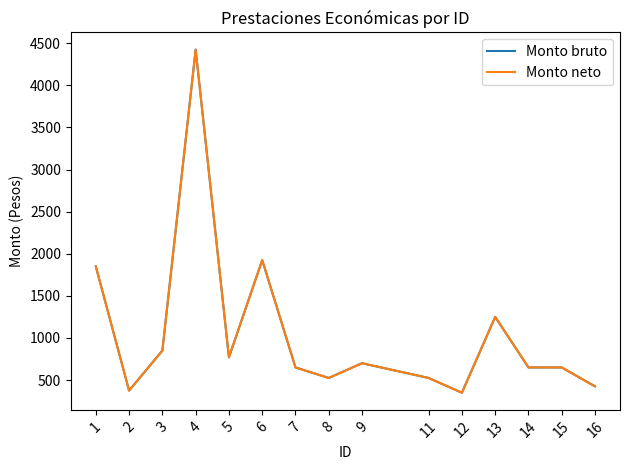

Does the chart have visible grid lines?

No